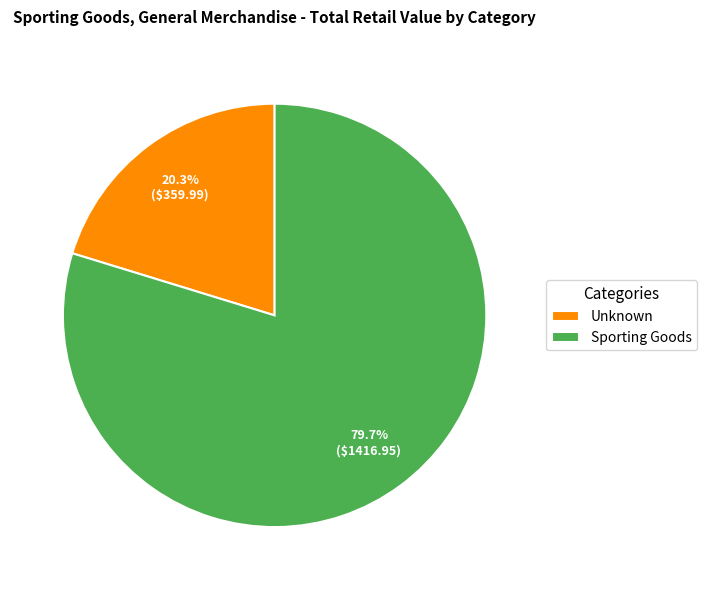

Which category has the biggest portion of the pie?

Sporting Goods